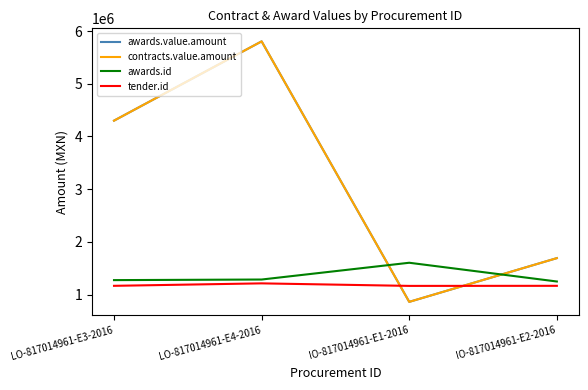

What is the label of the 1st point from the right?

IO-817014961-E2-2016